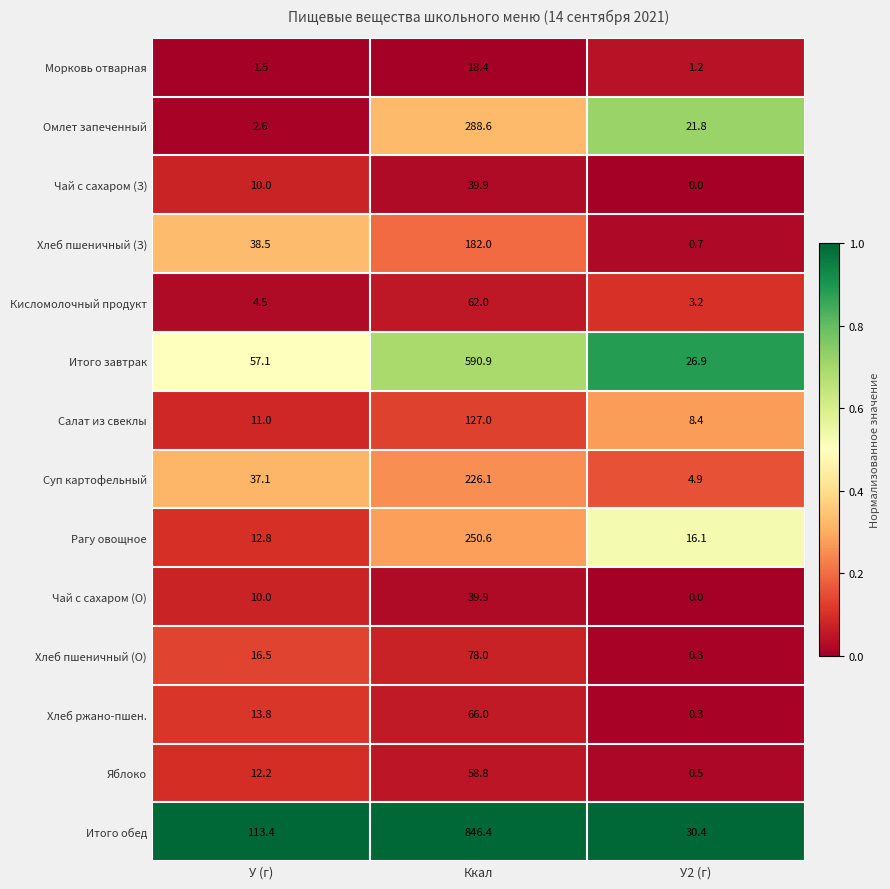

At which label does Хлеб пшеничный (О) first exceed 16?

У (г)